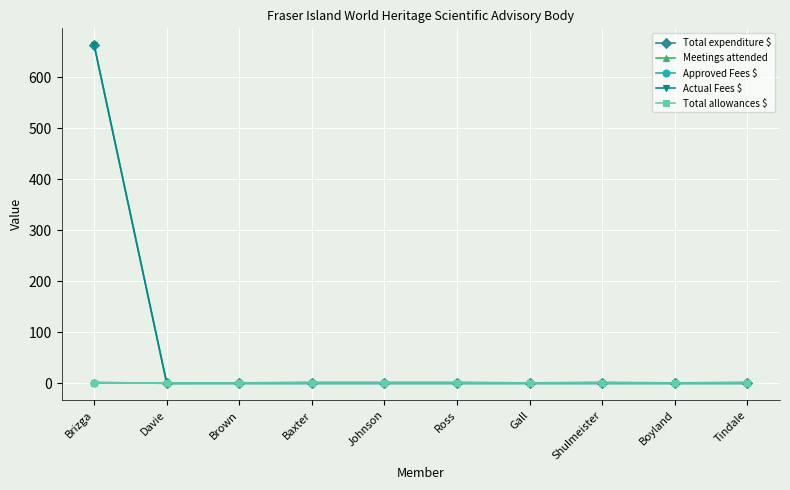

Is this an area chart (filled region under the line)?

No